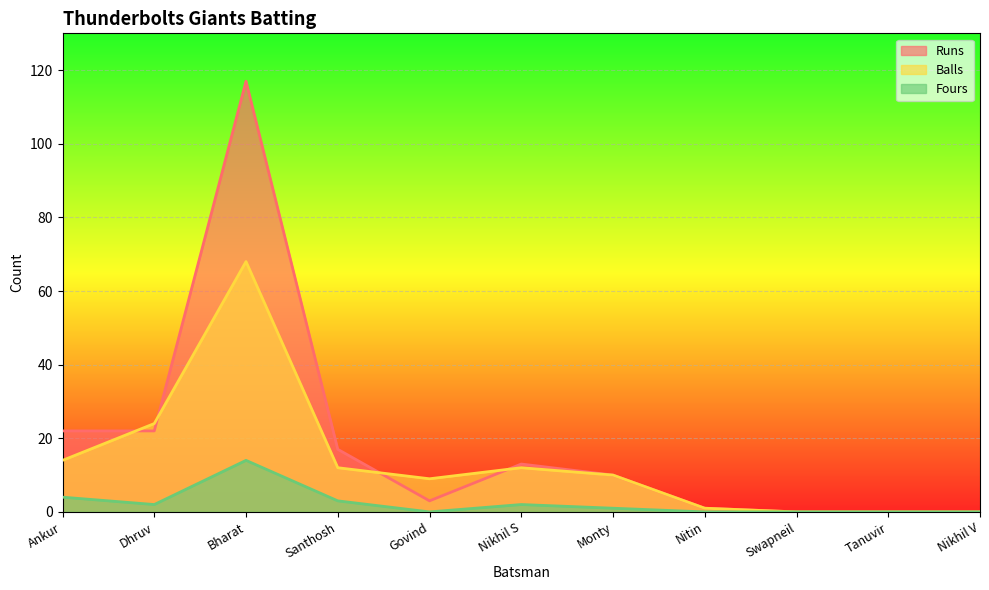

Read the Balls value at Monty, to the nearest 5.

10